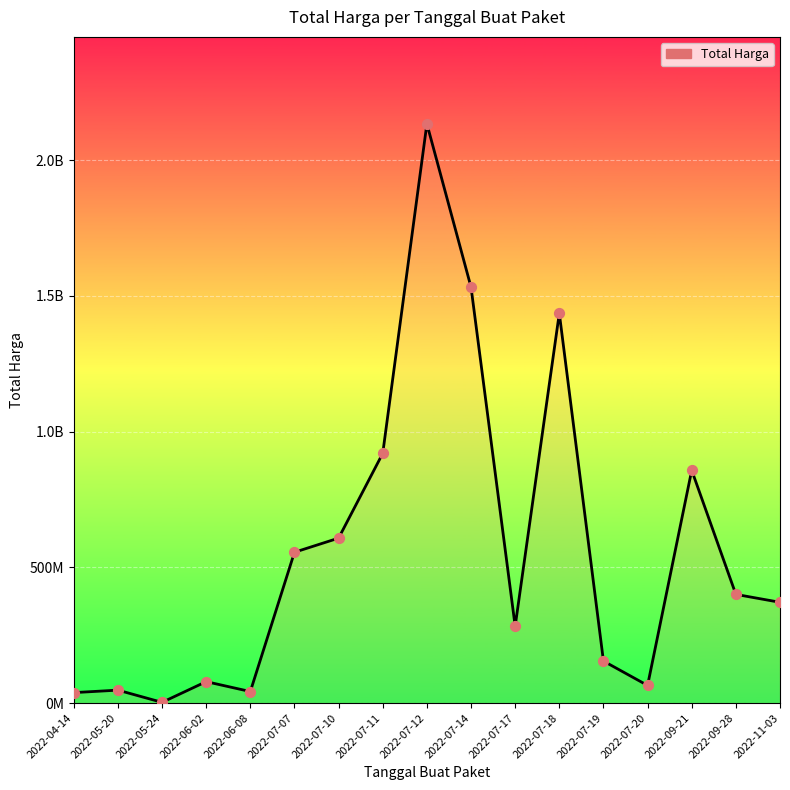

Between 2022-06-02 and 2022-07-07, which is larger?

2022-07-07